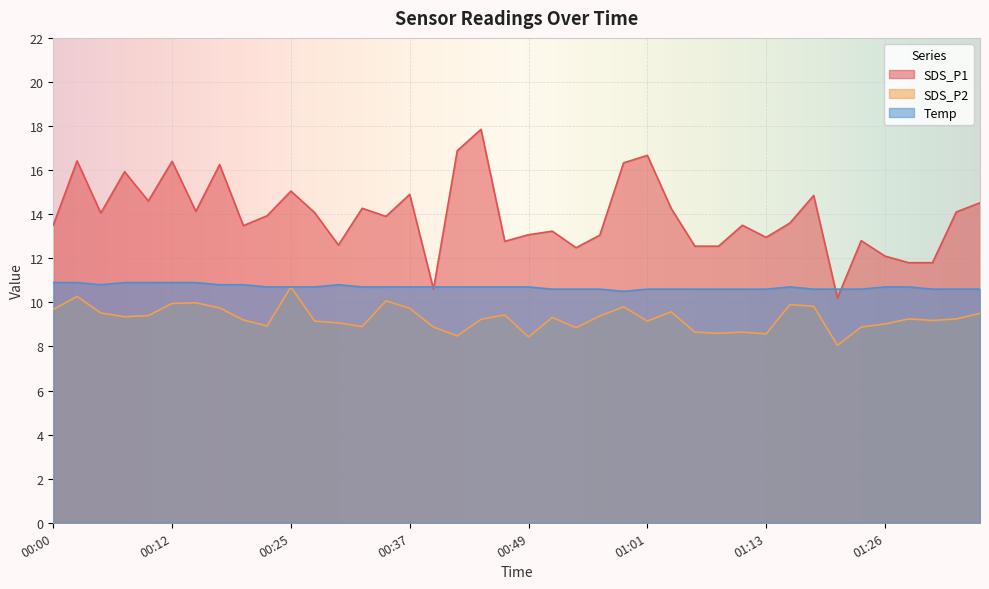

How many intersections are there between Temp and SDS_P1?

4